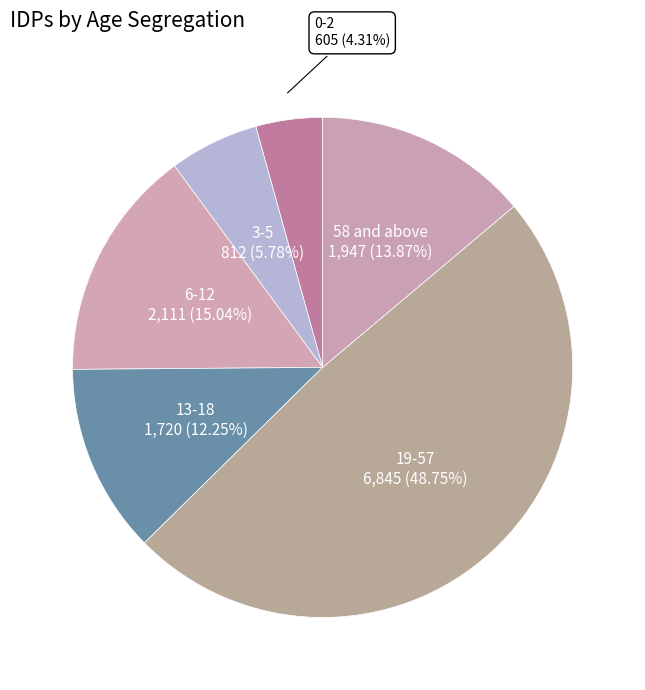

Combined, what portion of the pie is 13-18 and 6-12?

27.3%